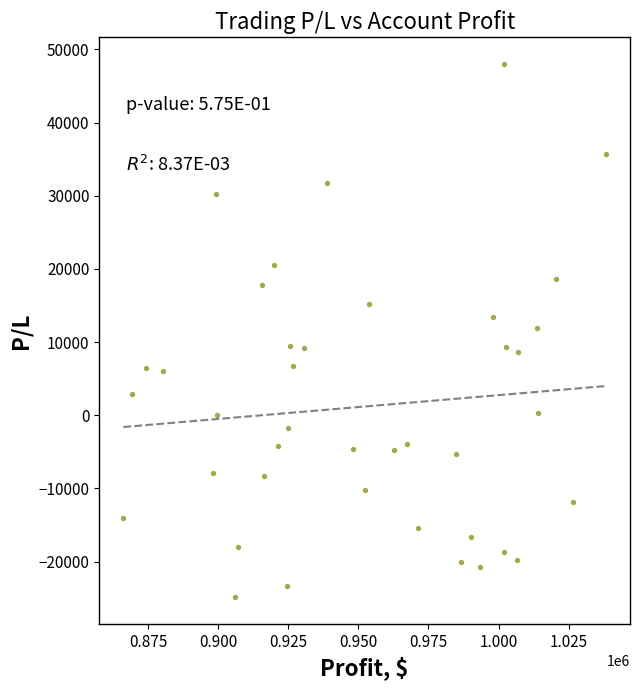

What is the range of X values (max minus min)?

172097